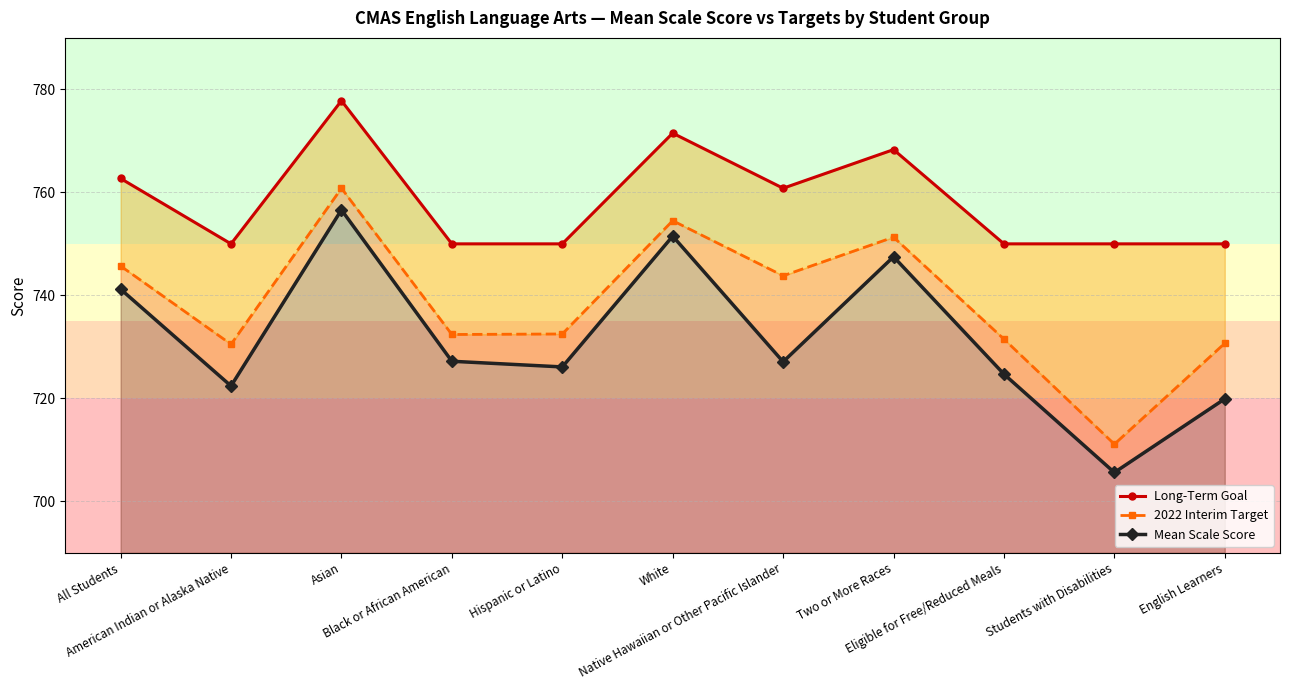

How many series are shown in this chart?

3